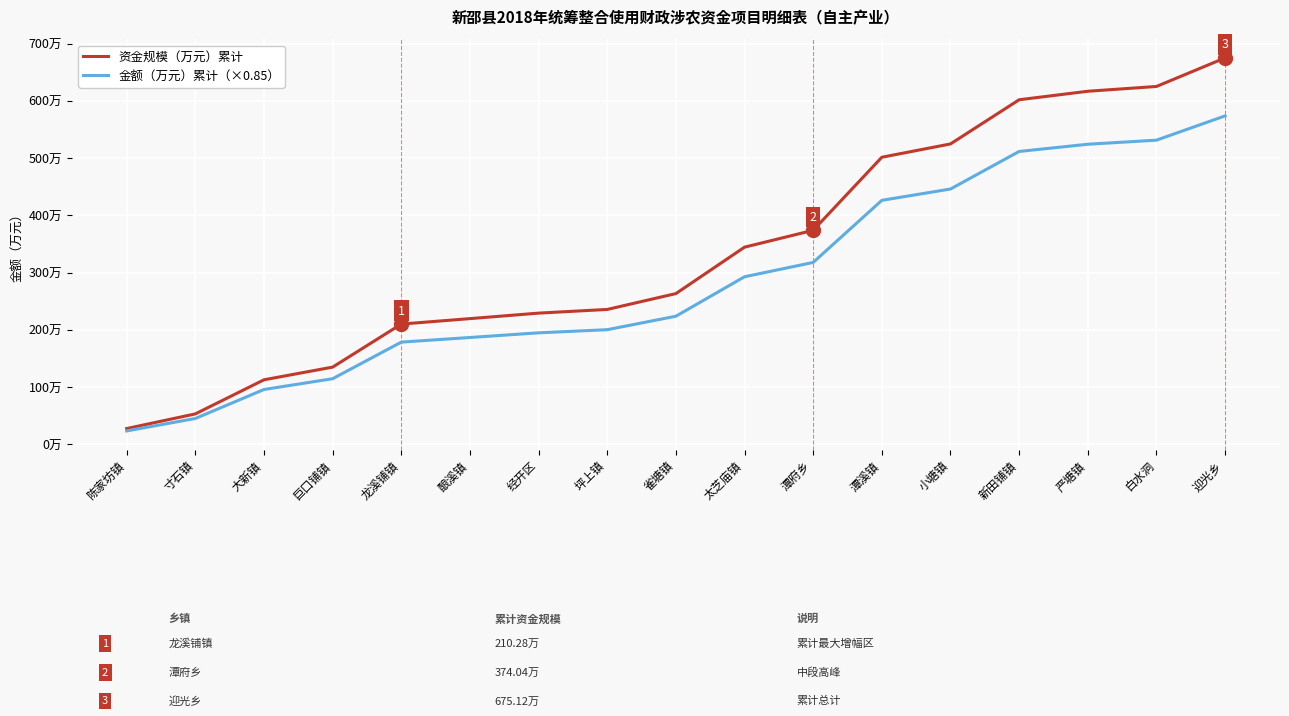

At which label does 资金规模（万元）累计 reach its peak?

迎光乡